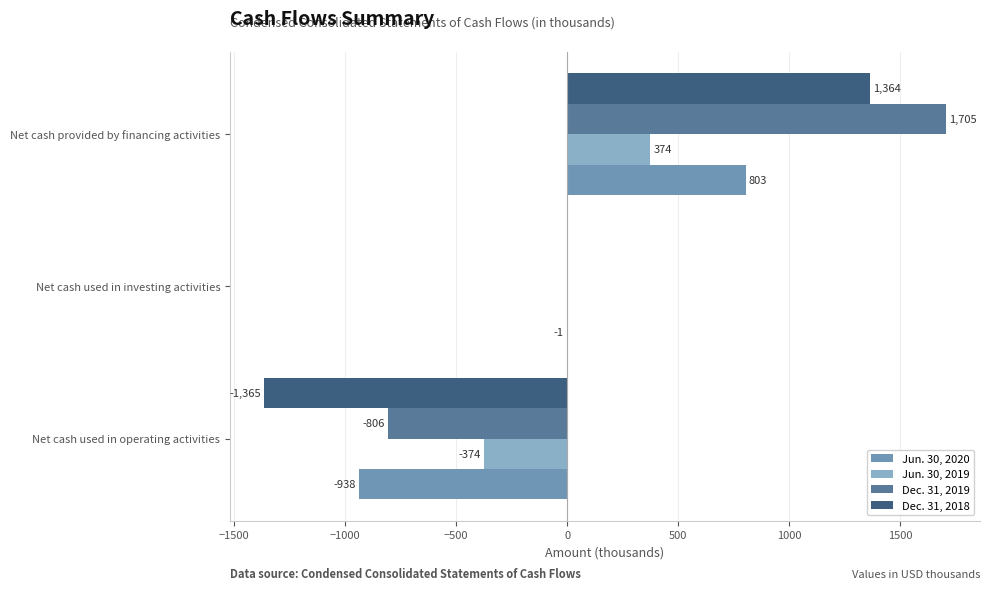

The value of Jun. 30, 2019 at Net cash used in operating activities is -154. True or false?

False